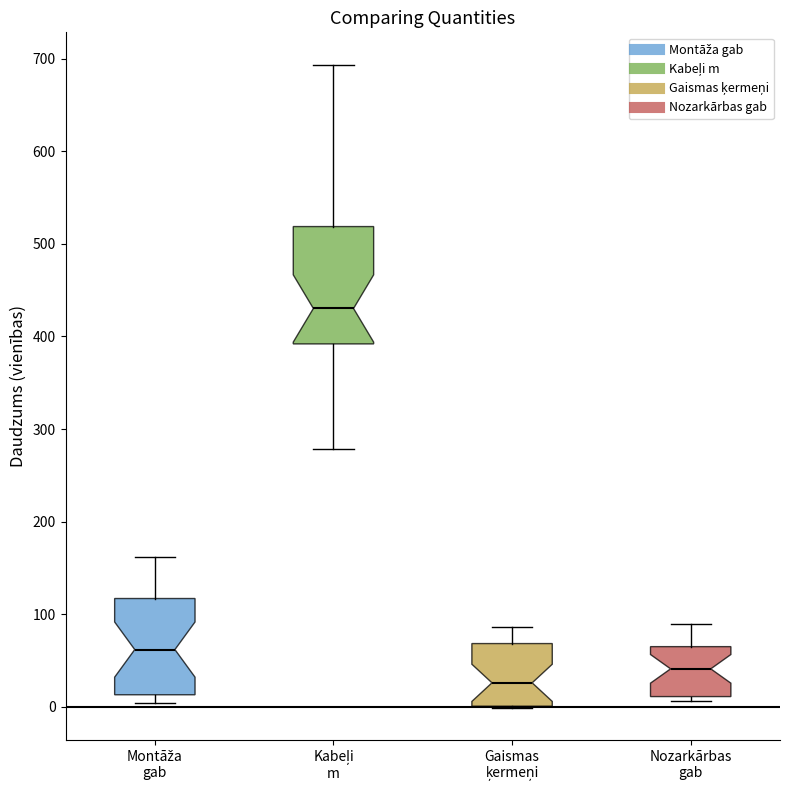

Reading left to right, transcribe this box plot: for each box, give where its median line is, the range the box spans, and where its two whiskers end, as read against the y-axis. The values are not printed on the chart, so give them approximately, as read against the axis.

Montāža gab: median 60, box 10 to 120, whiskers 0 to 160
Kabeļi m: median 430, box 390 to 520, whiskers 280 to 690
Gaismas ķermeņi: median 30, box 0 to 70, whiskers 0 to 90
Nozarkārbas gab: median 40, box 10 to 60, whiskers 10 (just below the box's lower edge) to 90